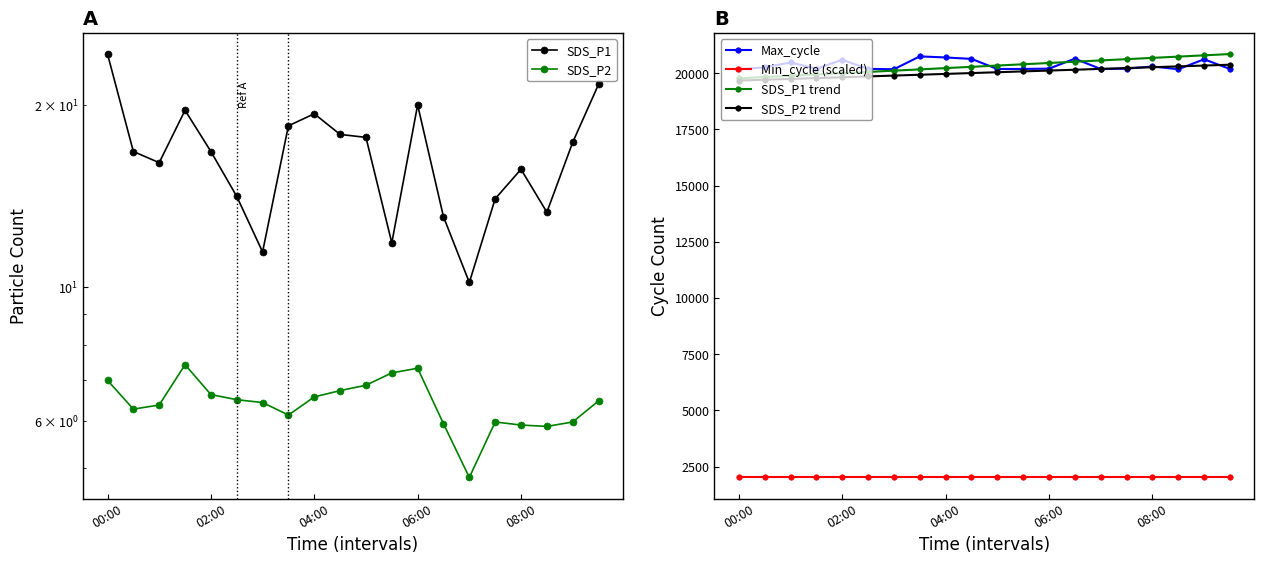

What is the highest value of the SDS_P2 series?

7.4